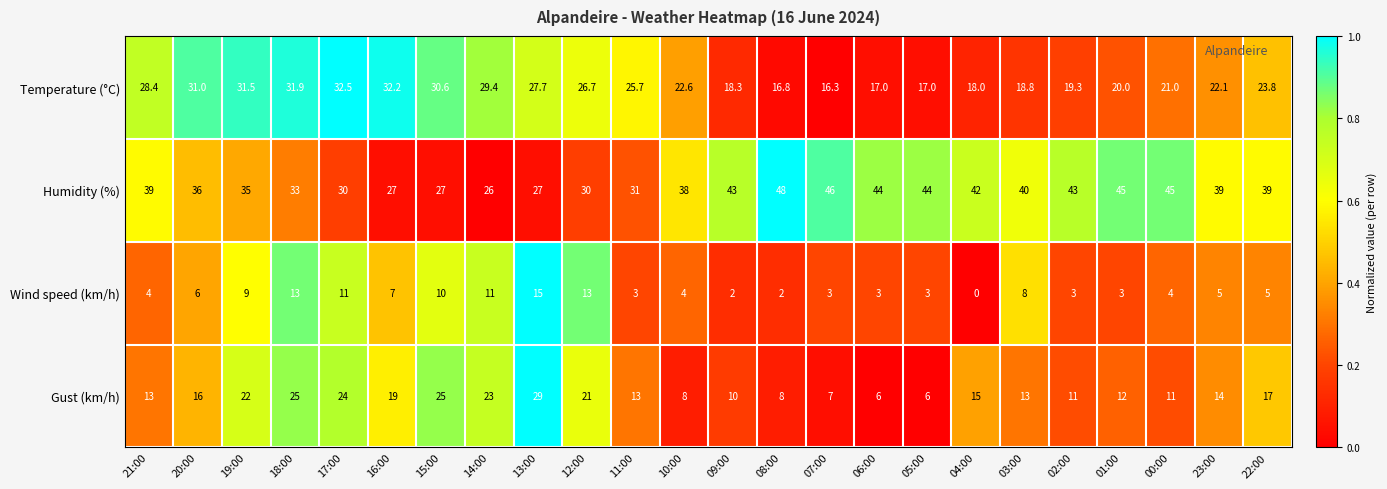

What is the difference between the Temperature (°C) values at 11:00 and 12:00?

1.0